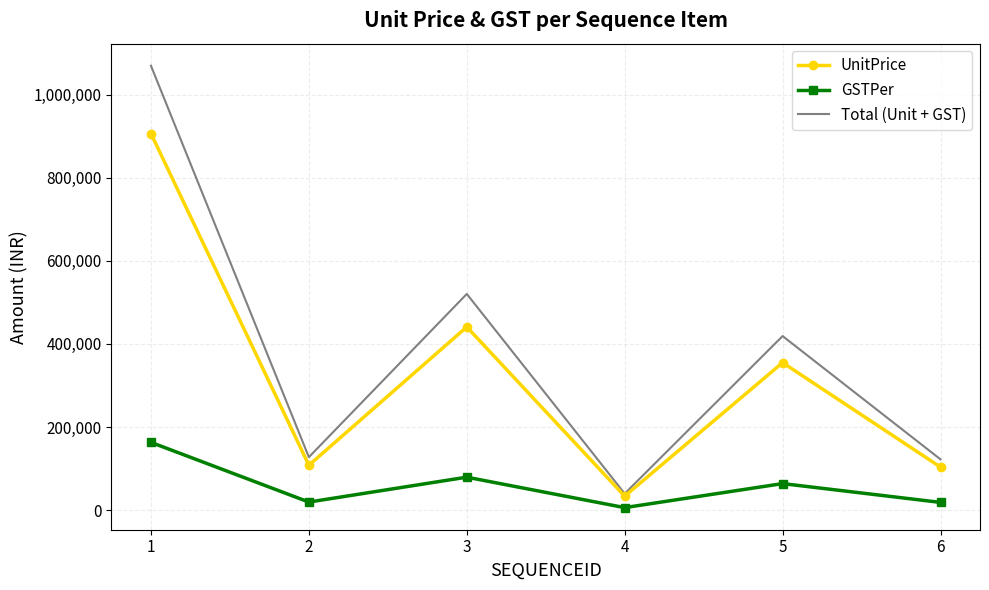

True or false: GSTPer and UnitPrice cross at least once.

False